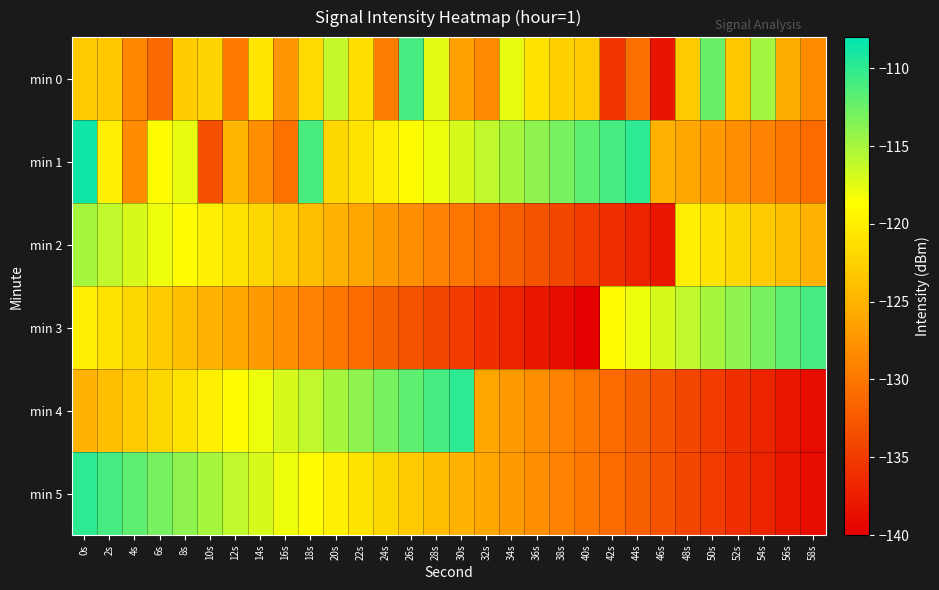

At how many categories does at least one series exceed -125?

30